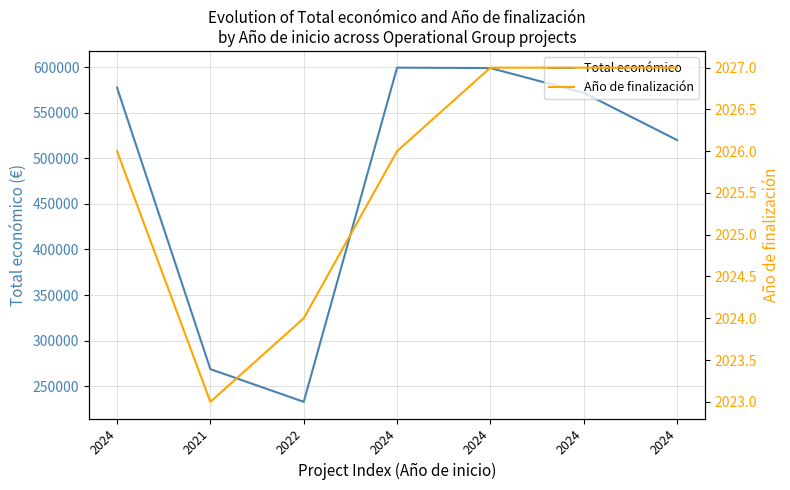

Reading left to right, what are all the values shown in this chart?

Total económico: 2024=577638	2021=268630	2022=232783	2024=599584	2024=599131	2024=571965	2024=520062
Año de finalización: 2024=2026	2021=2023	2022=2024	2024=2026	2024=2027	2024=2027	2024=2027